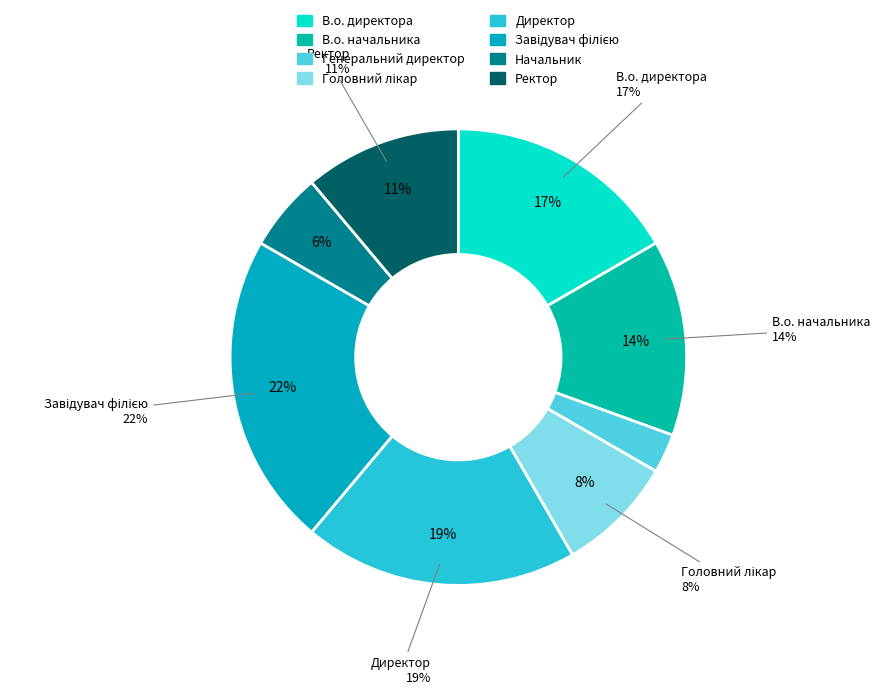

Rank the categories by value from lowest to highest.

Генеральний директор, Начальник, Головний лікар, Ректор, В.о. начальника, В.о. директора, Директор, Завідувач філією